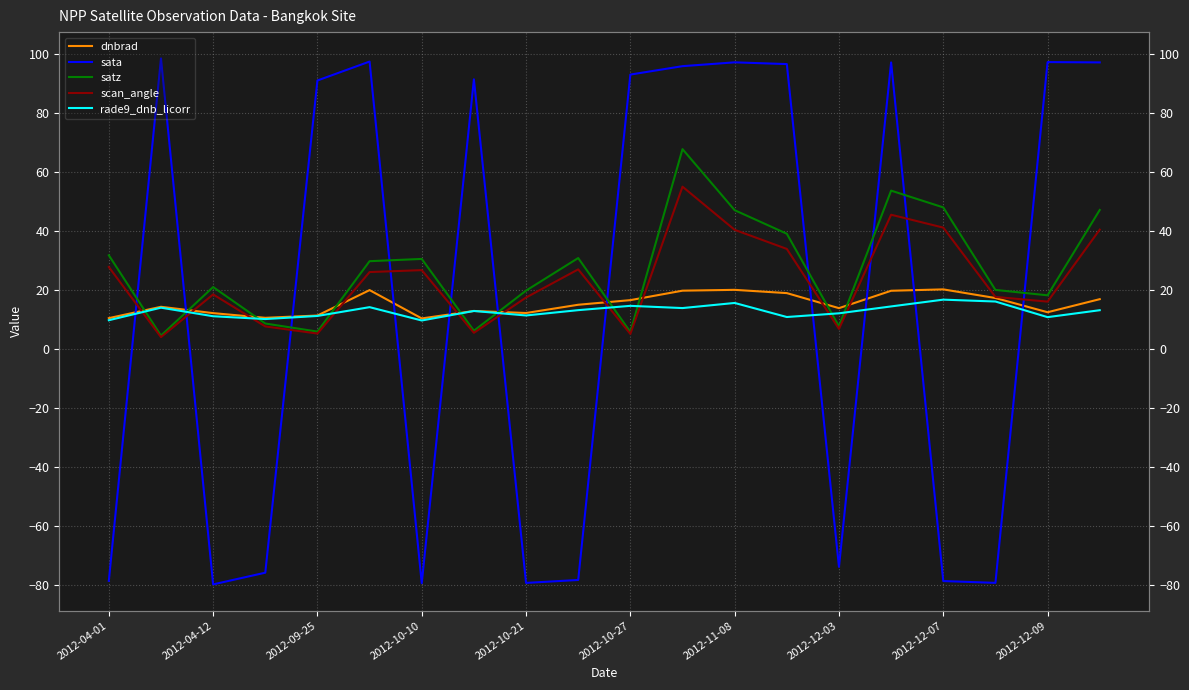

What is the sum of all rade9_dnb_licorr values?

254.1